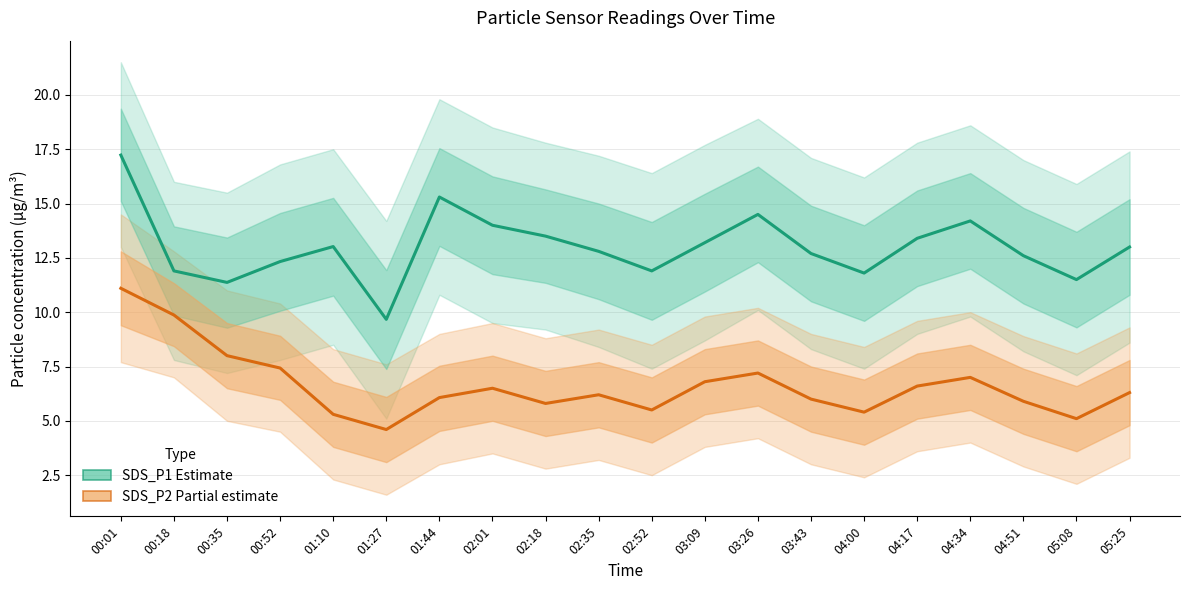

Is it true that SDS_P1 (Estimate) equals 9.7 at 01:27?

True